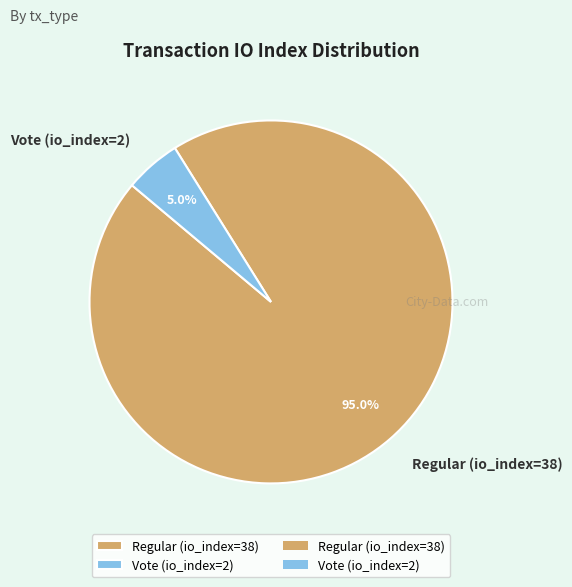

Which category has the biggest portion of the pie?

Regular (io_index=38)